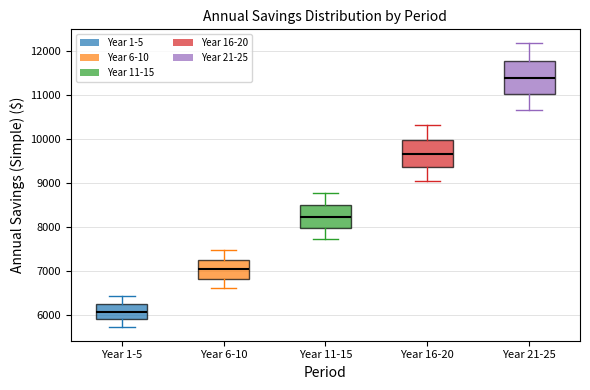

Reading left to right, read every box against the y-axis: the position of its median line, the range the box covers, and the ends of its whiskers. The values are not printed on the chart, so give them approximately, as read against the axis.

Year 1-5: median 6100, box 5900 to 6200, whiskers 5700 to 6400
Year 6-10: median 7000, box 6800 to 7300, whiskers 6600 to 7500
Year 11-15: median 8200, box 8000 to 8500, whiskers 7700 to 8800
Year 16-20: median 9700, box 9400 to 10000, whiskers 9100 to 10300
Year 21-25: median 11400, box 11000 to 11800, whiskers 10700 to 12200